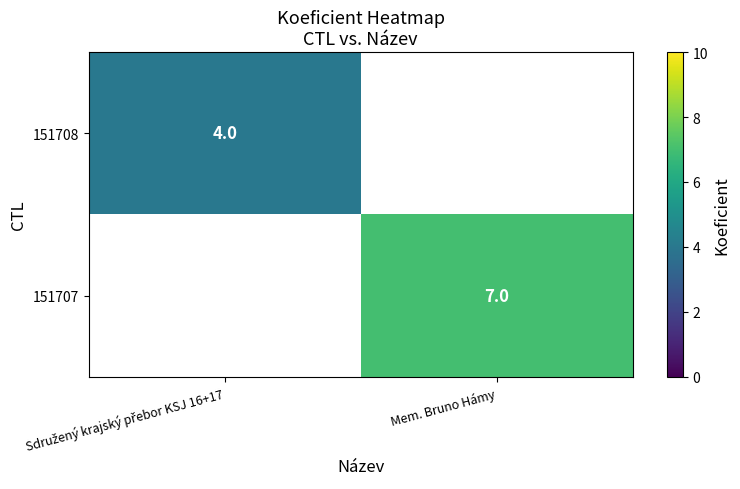

The 151707 series shows 7 at Mem. Bruno Hámy. True or false?

True